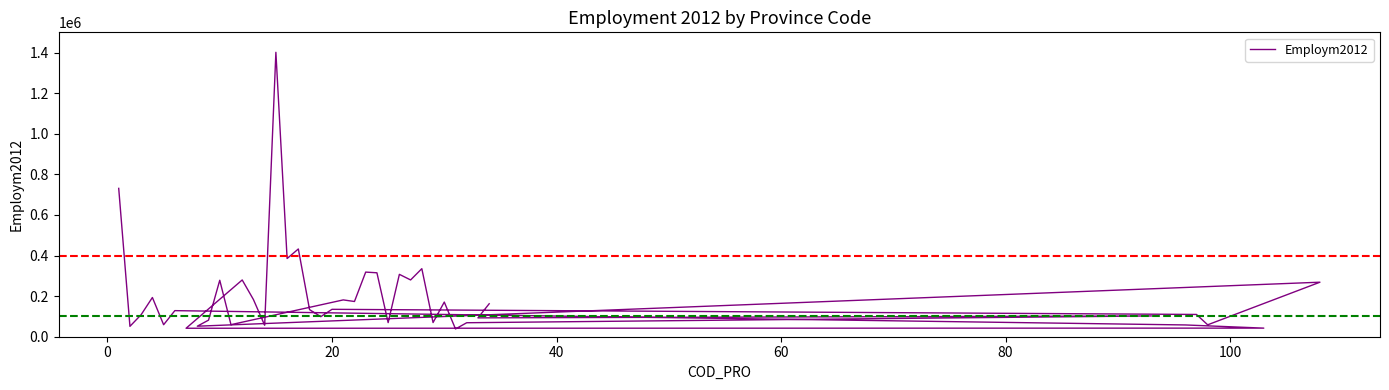

How many values are below 133467?

20